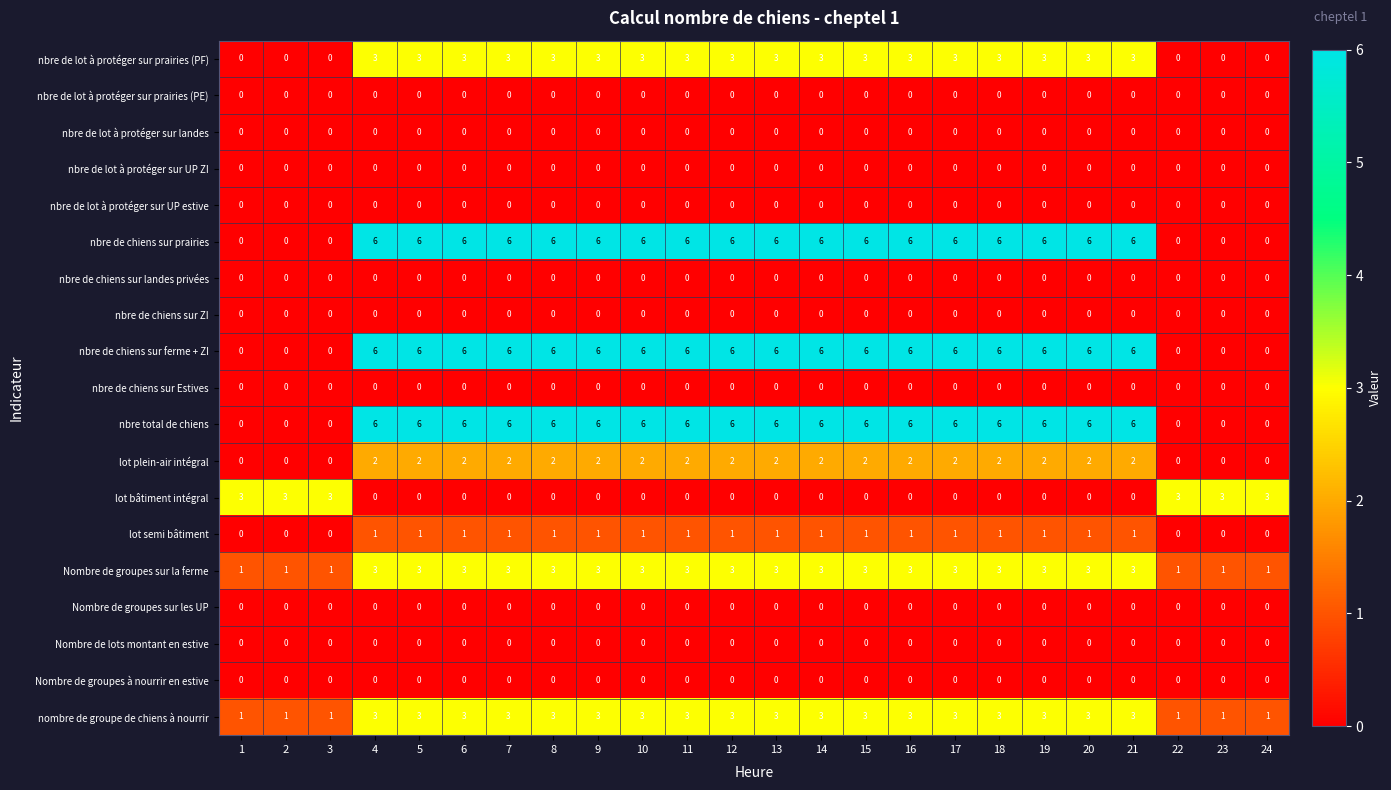

What is the sum of all Nombre de groupes sur la ferme values?

60